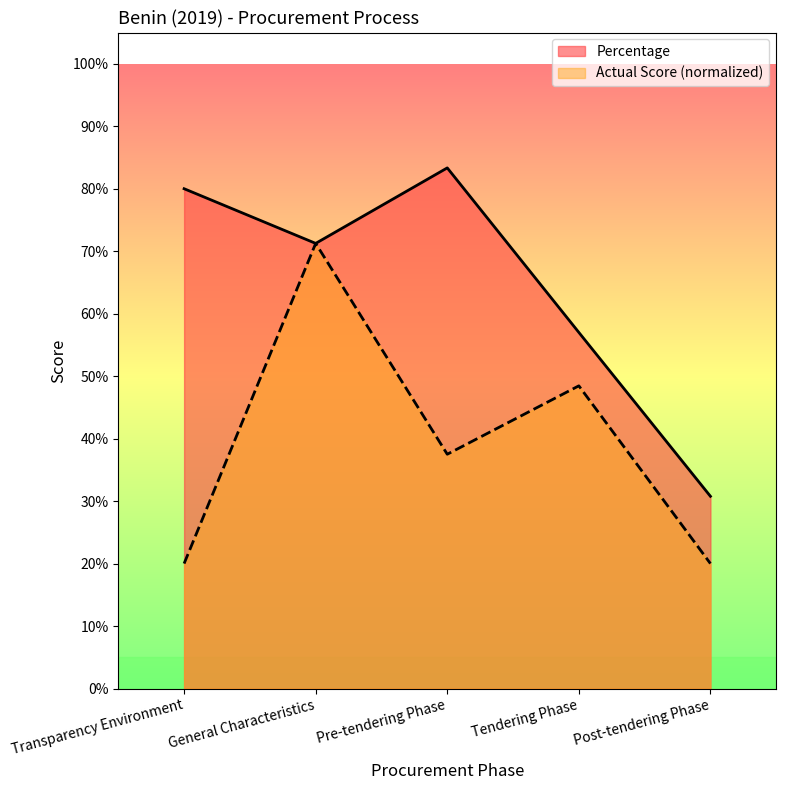

What are all the series names shown in the legend?

Percentage, Actual Score (normalized)